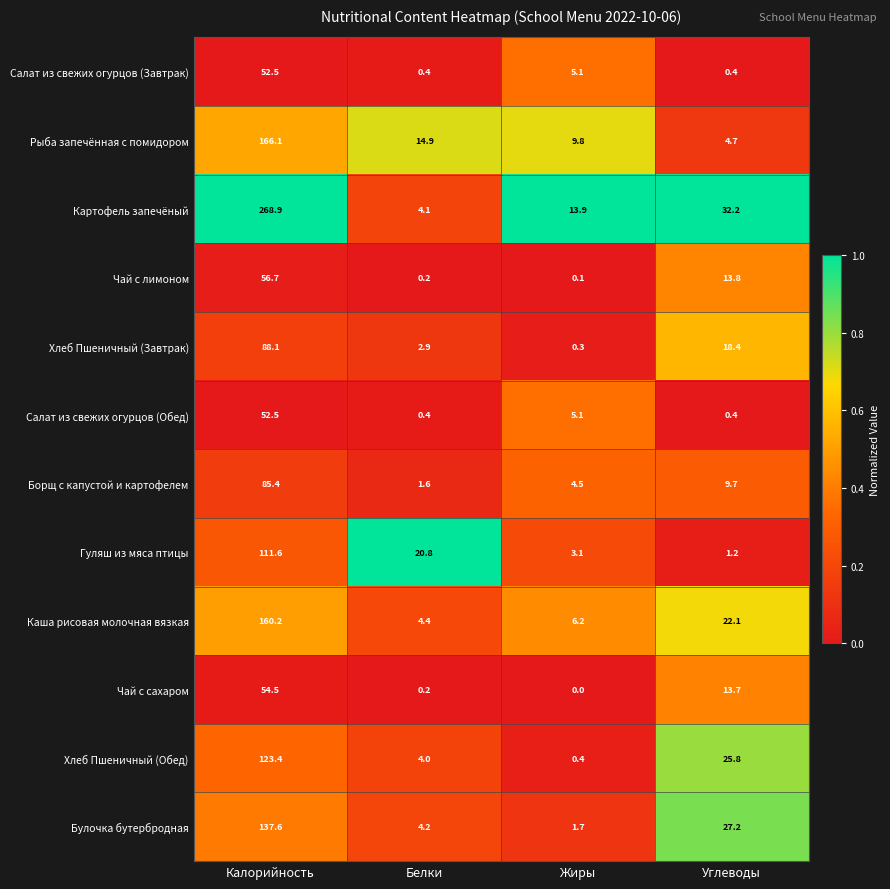

What is the average value of the Картофель запечёный series?

79.8